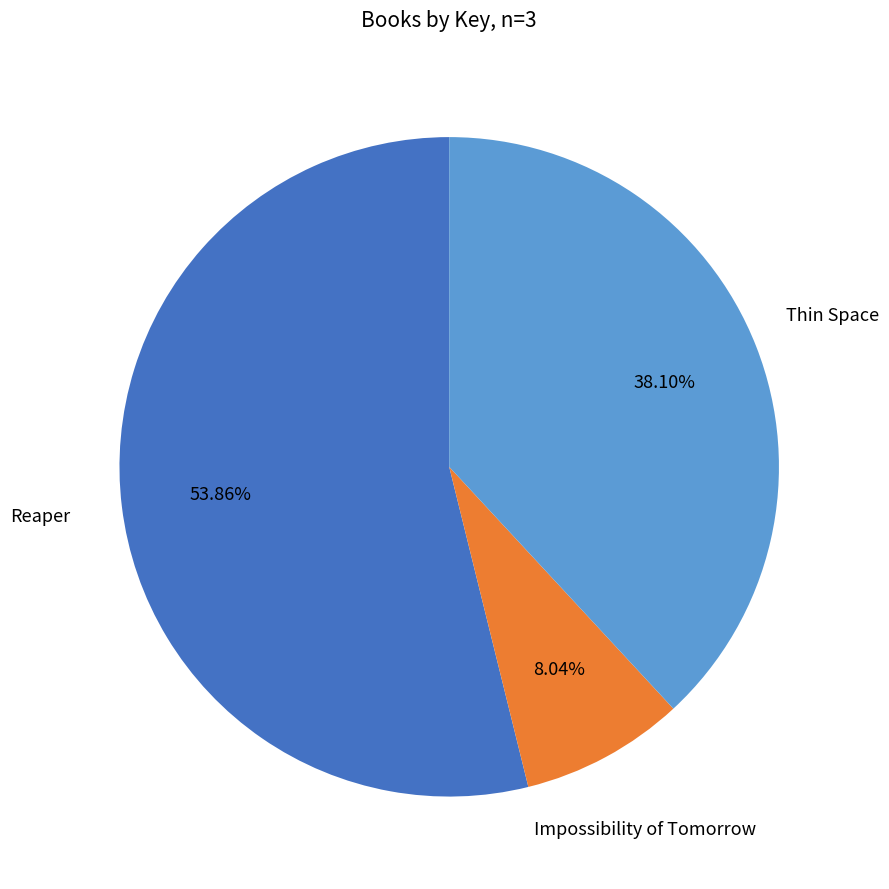

True or false: Thin Space accounts for 25% of the total.

False